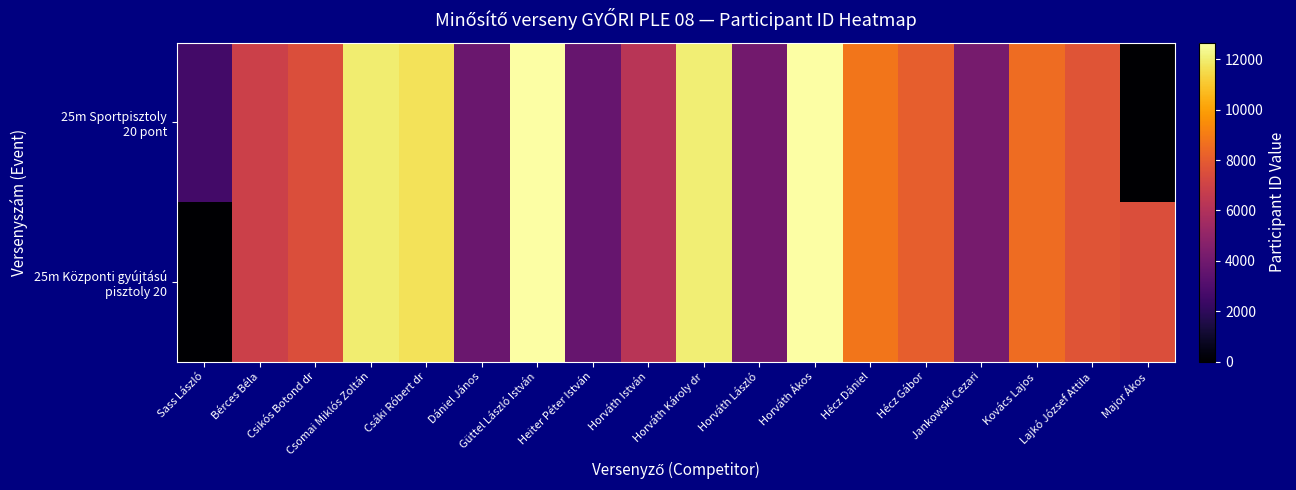

How many data points does each series have?

18